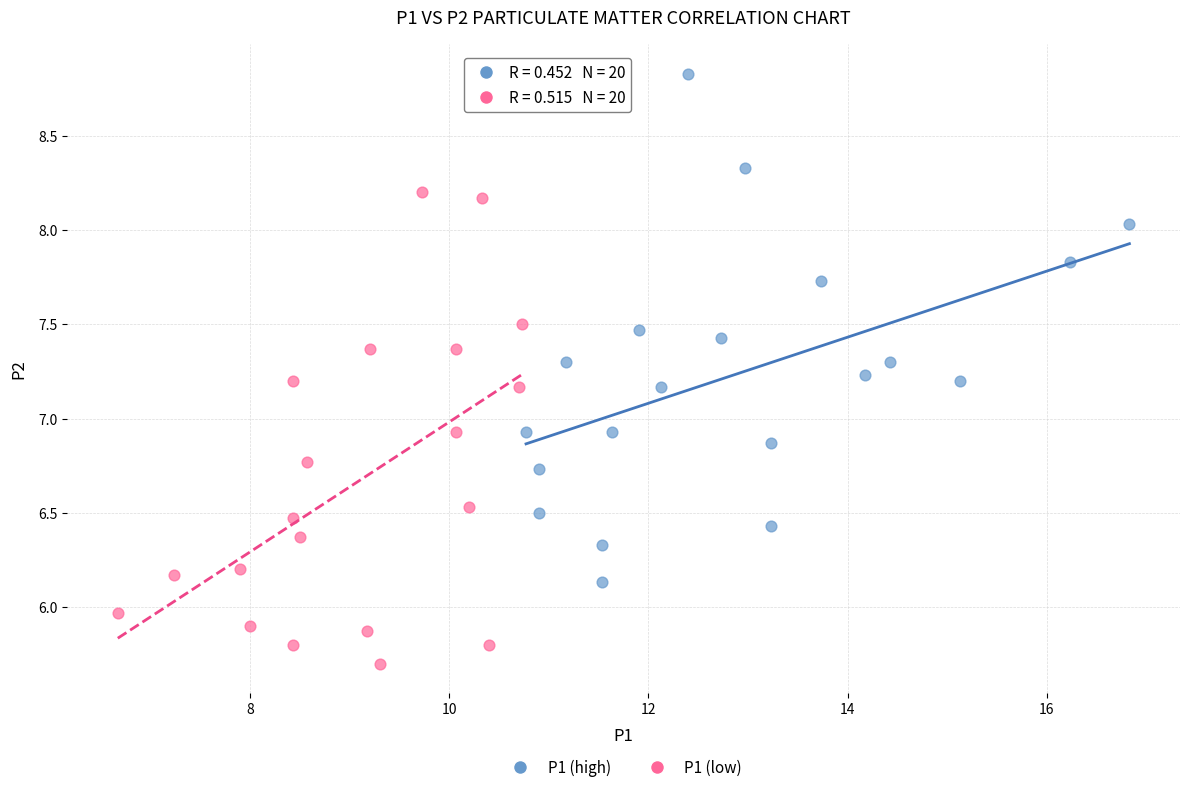

Which series has the widest spread of Y values?

P1 (high)